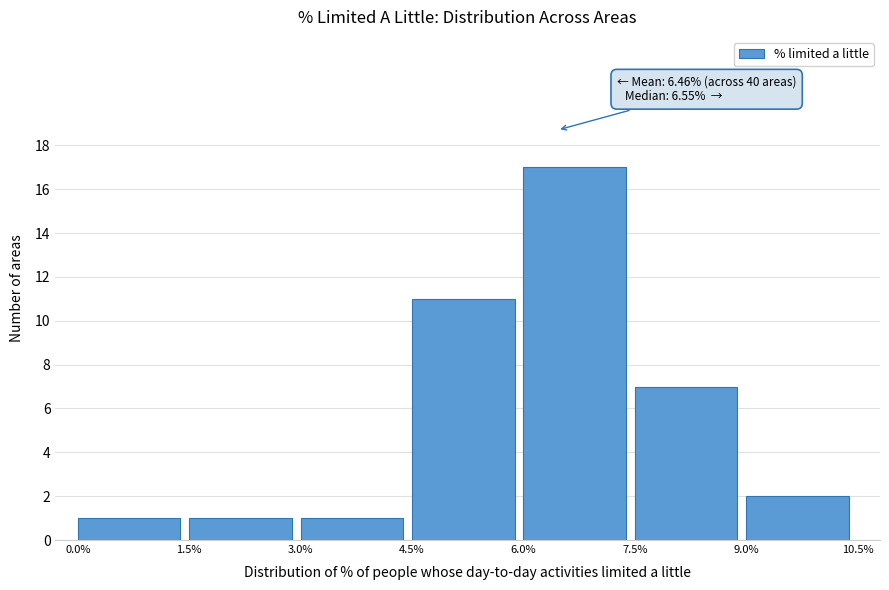

Over which range of the x-axis is the bar tallest?

6.0% to 7.5%